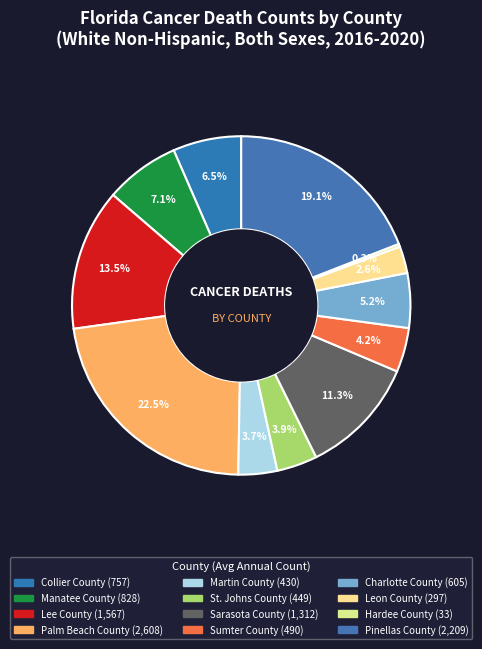

To the nearest percent, what is the combined percentage of Collier County and Palm Beach County?

29%